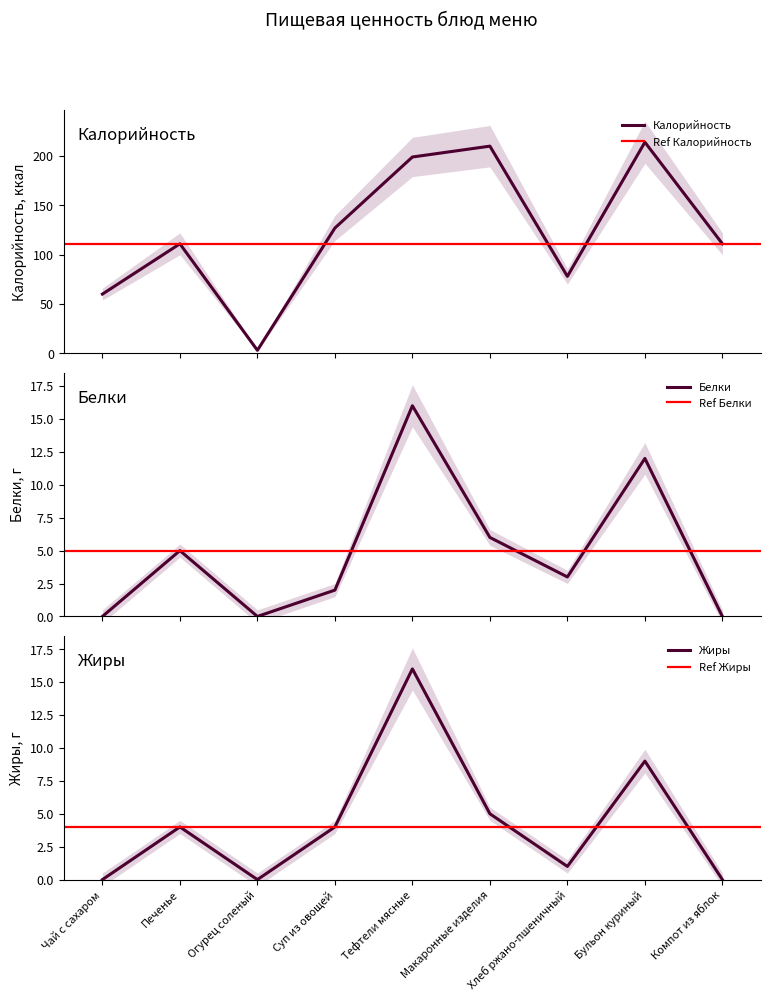

True or false: Жиры and Калорийность cross at least once.

False